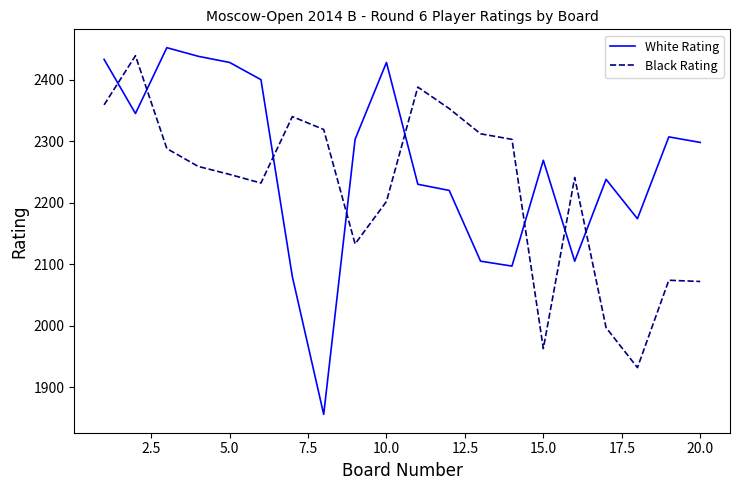

List the series in order of their overall mean, lowest first.

Black Rating, White Rating